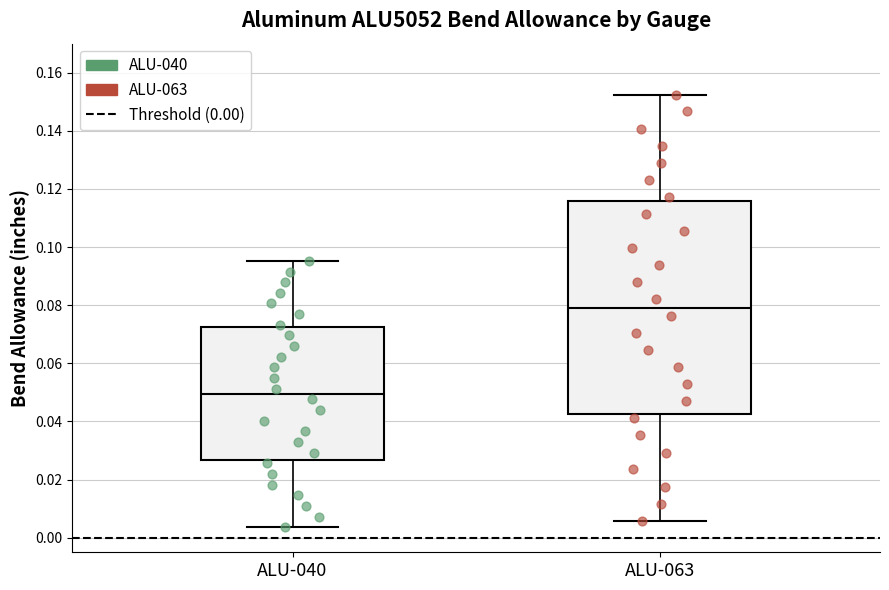

Which box's median line is the highest?

ALU-063